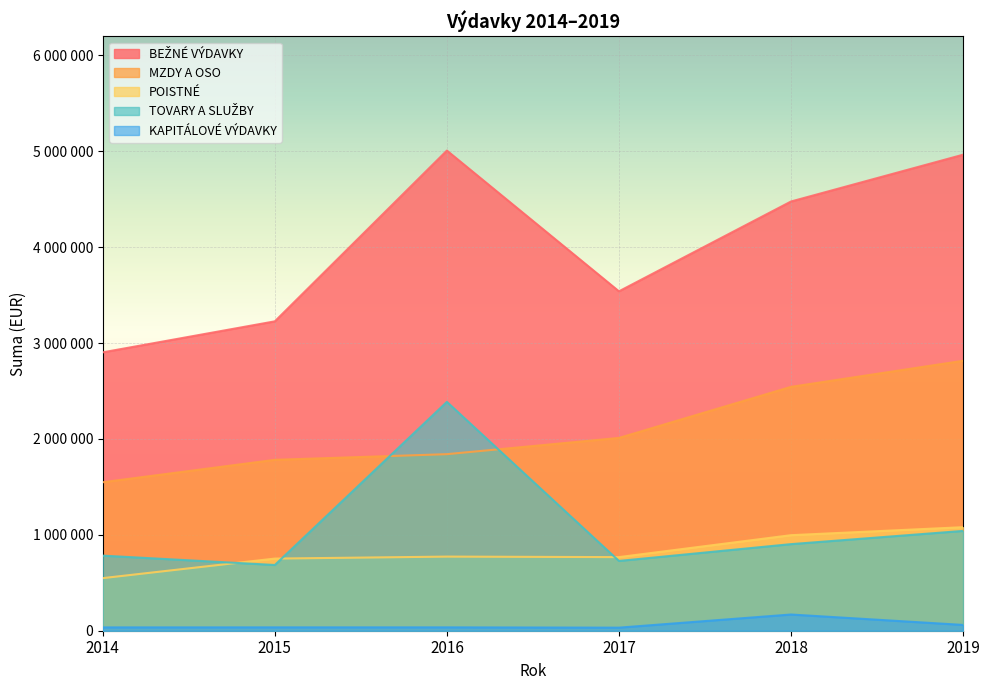

Where is POISTNÉ nearest to the value 814285?

2016